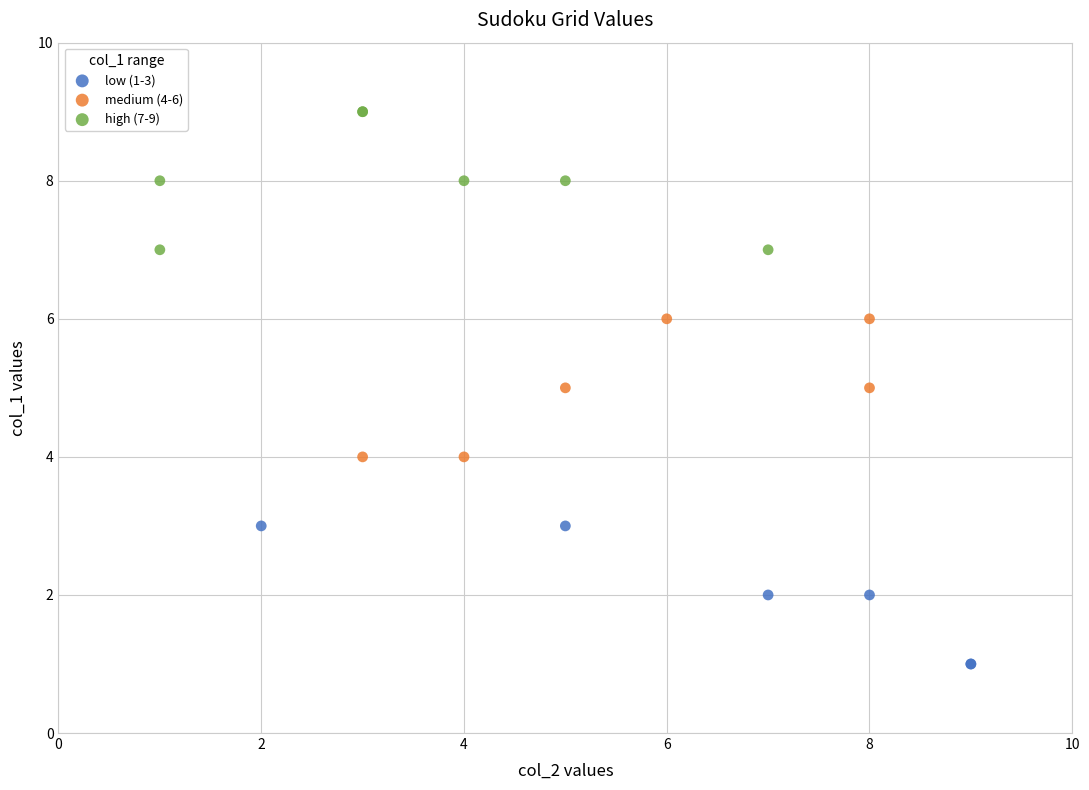

Which series contains the lowest Y value?

low (1-3)